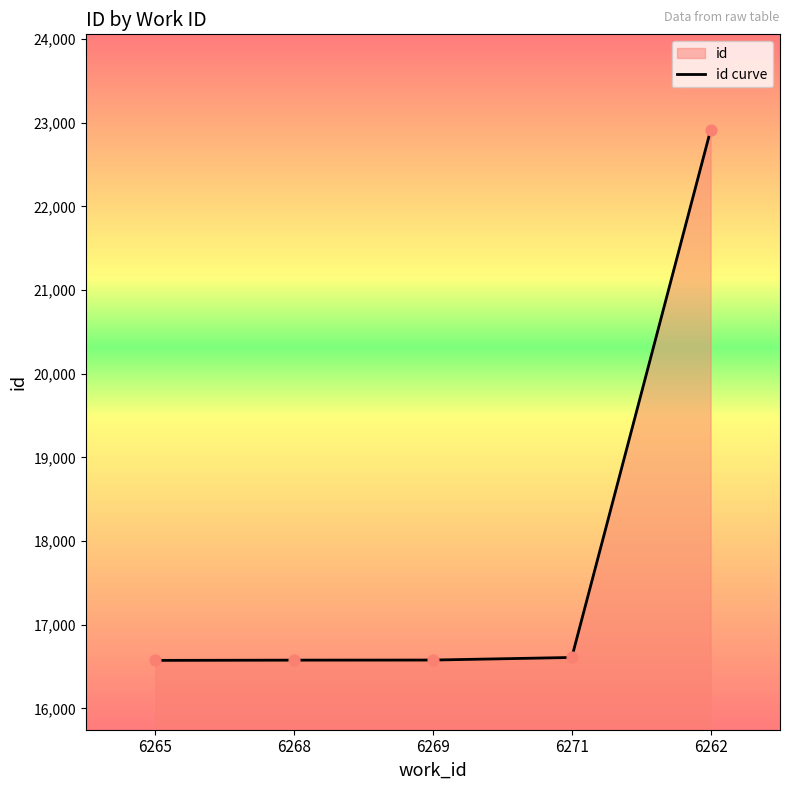

What is the change in value from 6269 to 6262?

+6333